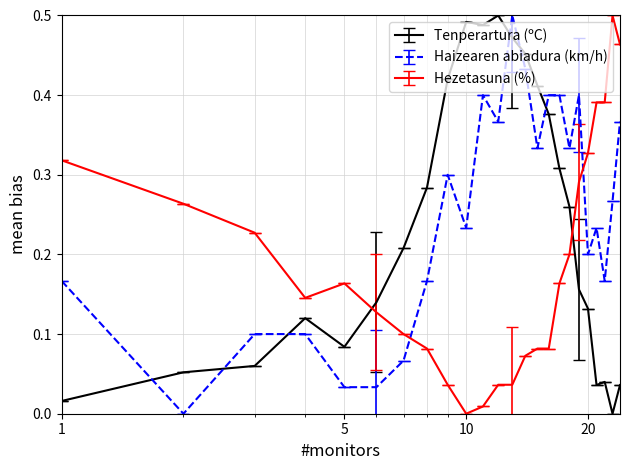

Rank the series by their average value, from highest to lowest.

Haizearen abiadura (km/h), Tenperartura (ºC), Hezetasuna (%)